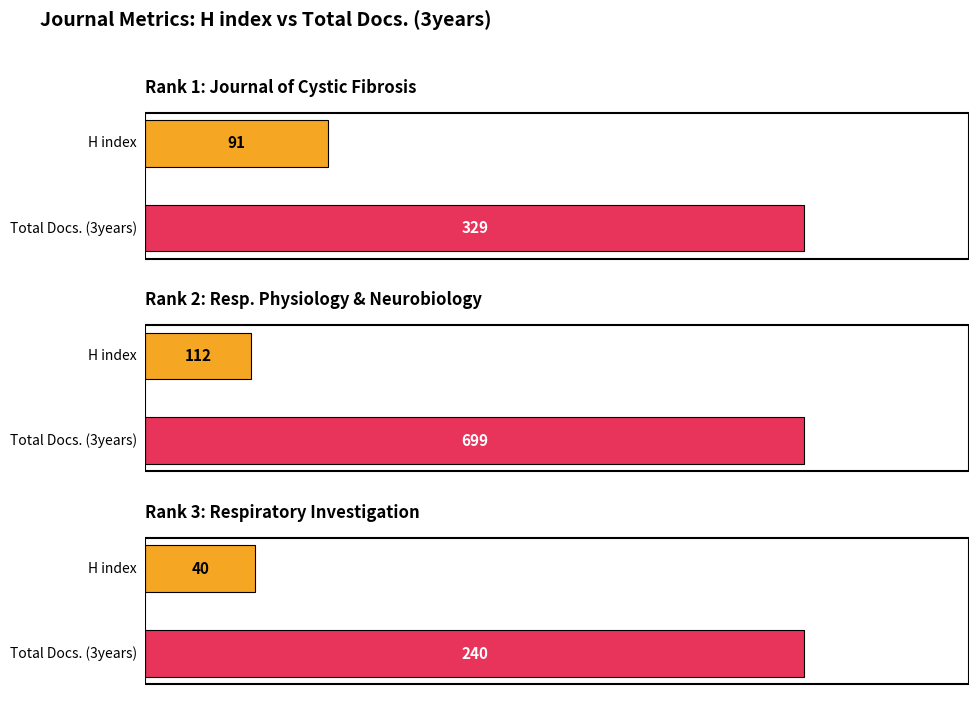

Is it true that H index equals 73 at Rank 2: Respiratory Physiology and Neurobiology?

False